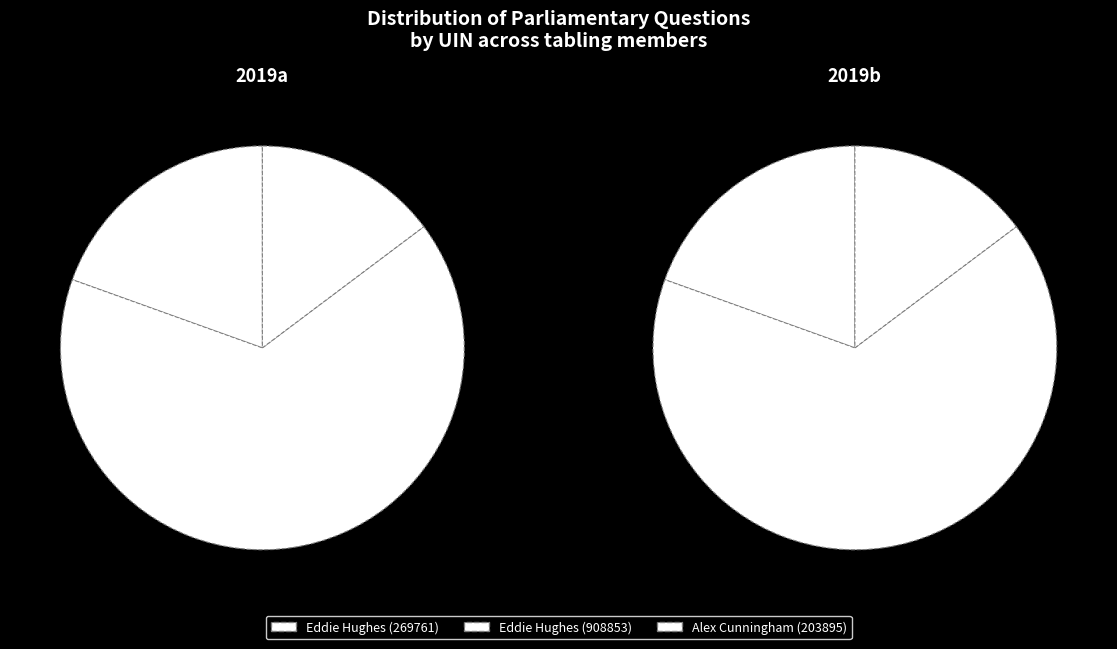

What is the change in value from Eddie Hughes (269761) to Eddie Hughes (908853)?

+639092